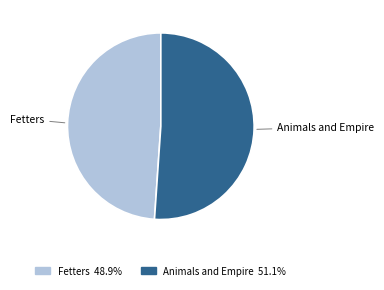

Is it true that Animals and Empire is 40% of the pie?

False